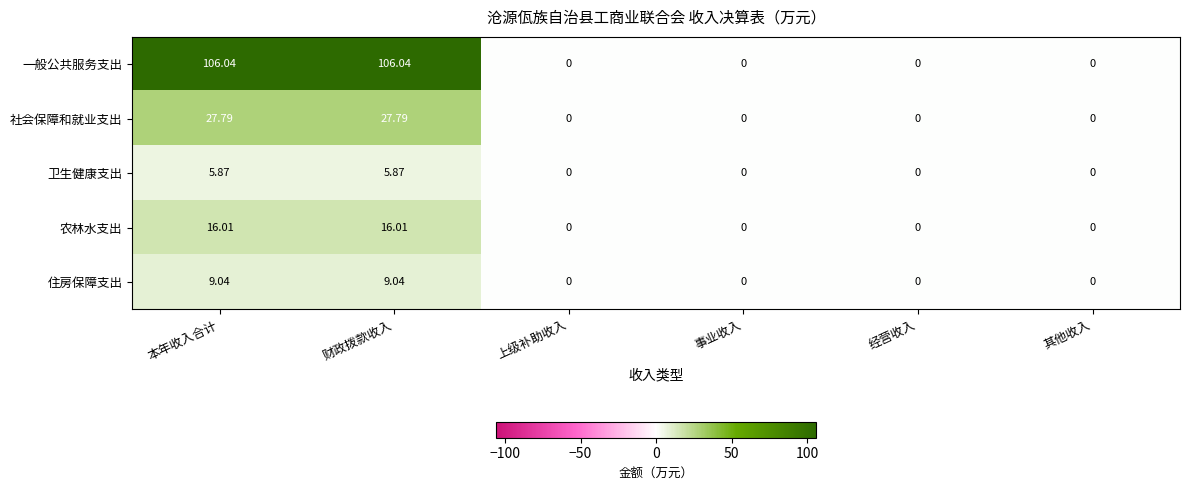

Rank the series by their maximum value, from lowest to highest.

卫生健康支出, 住房保障支出, 农林水支出, 社会保障和就业支出, 一般公共服务支出